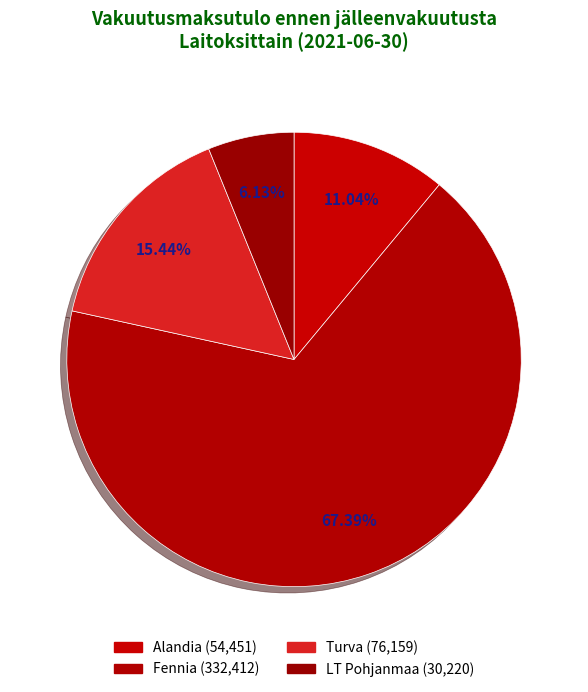

Count the number of slices in the pie.

4